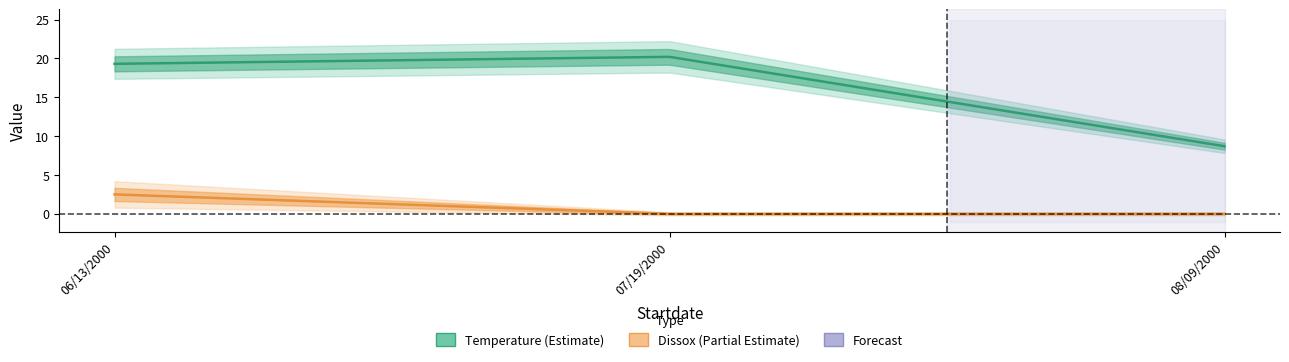

Is the value of Temperature at 06/13/2000 greater than the value of Dissox at 07/19/2000?

Yes